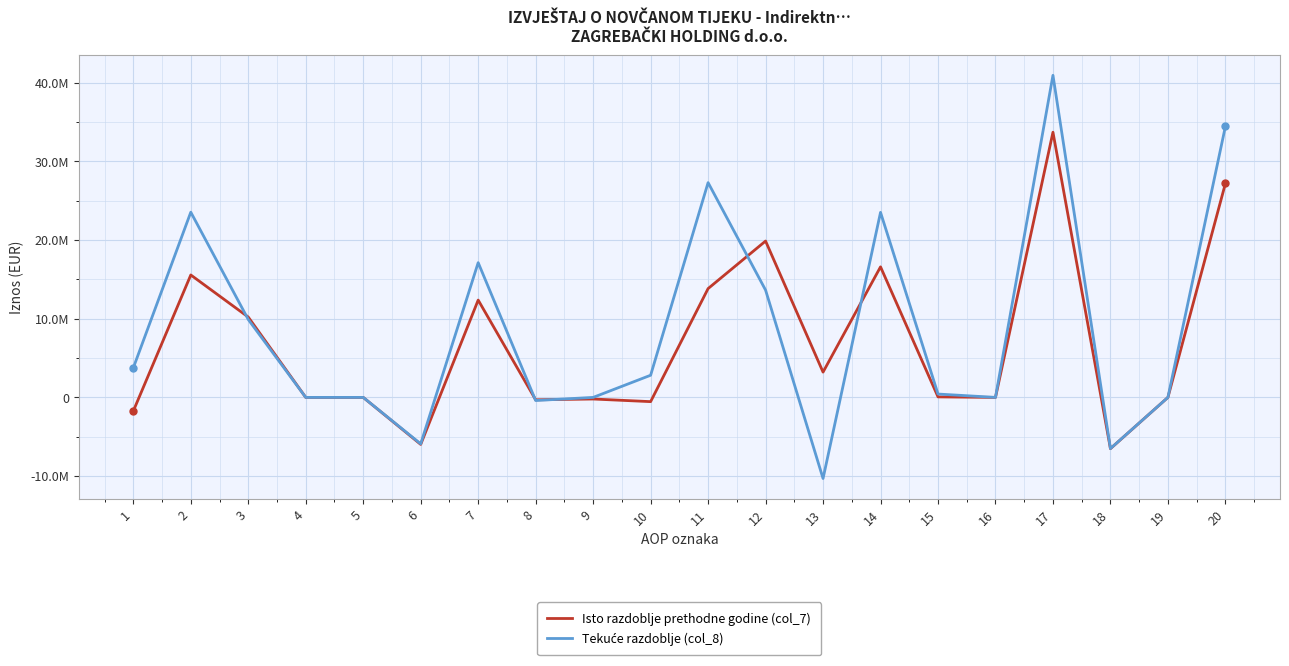

At which label is Tekuće razdoblje (col_8) closest to 15321675?

12